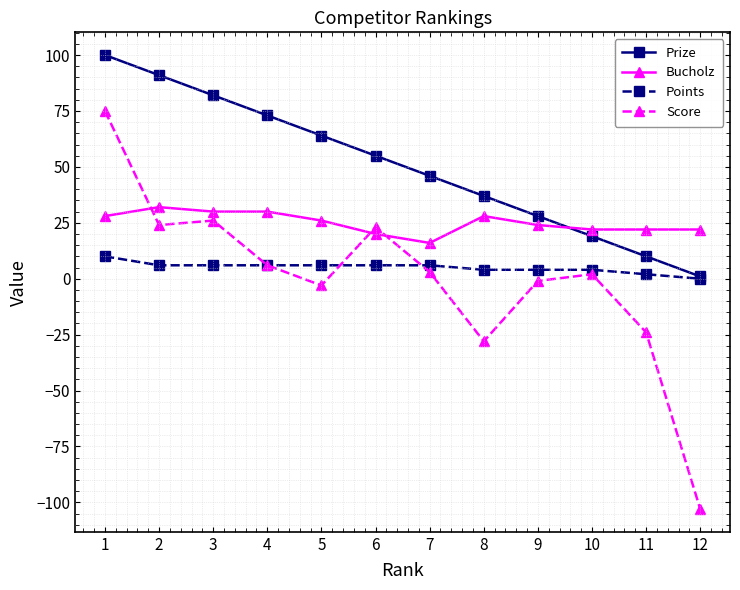

What is the highest value of the Prize series?

100